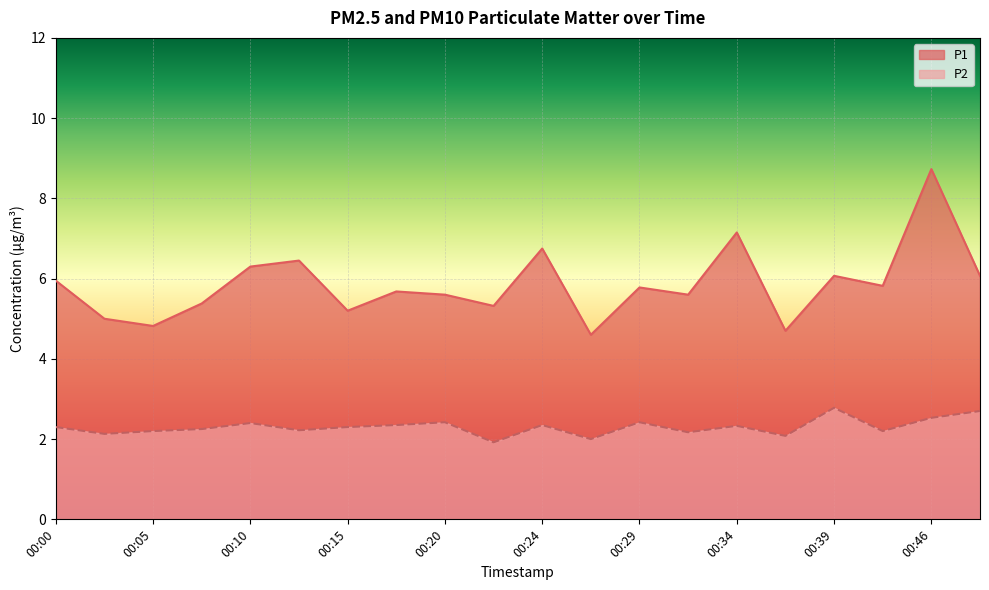

How many interior local valleys does the P2 series have?

7